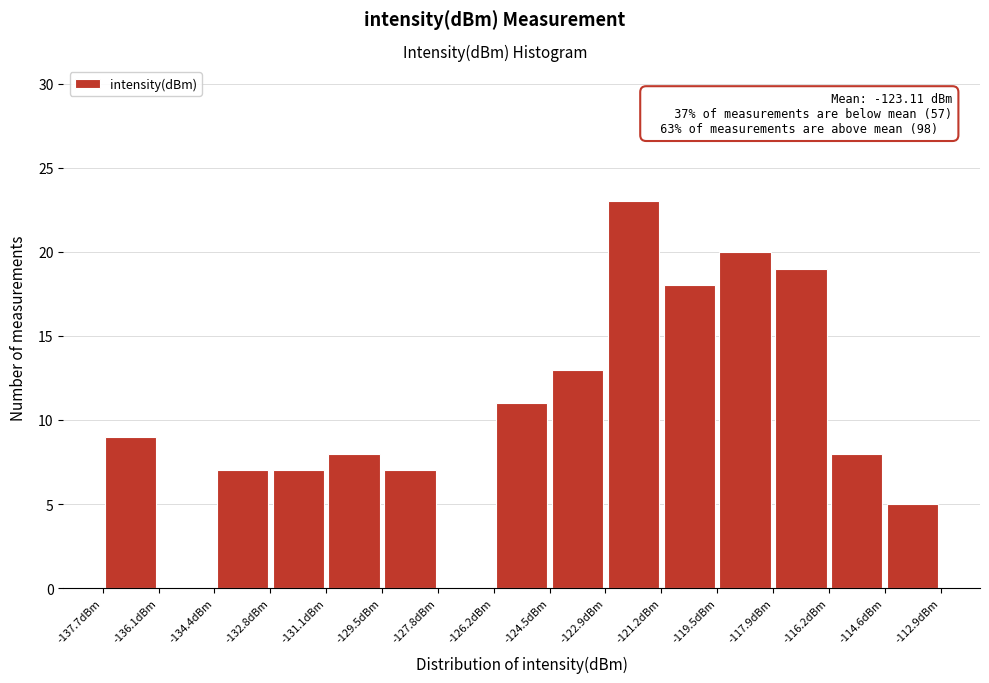

Which range on the x-axis has the tallest bar?

-122.8 to -121.2